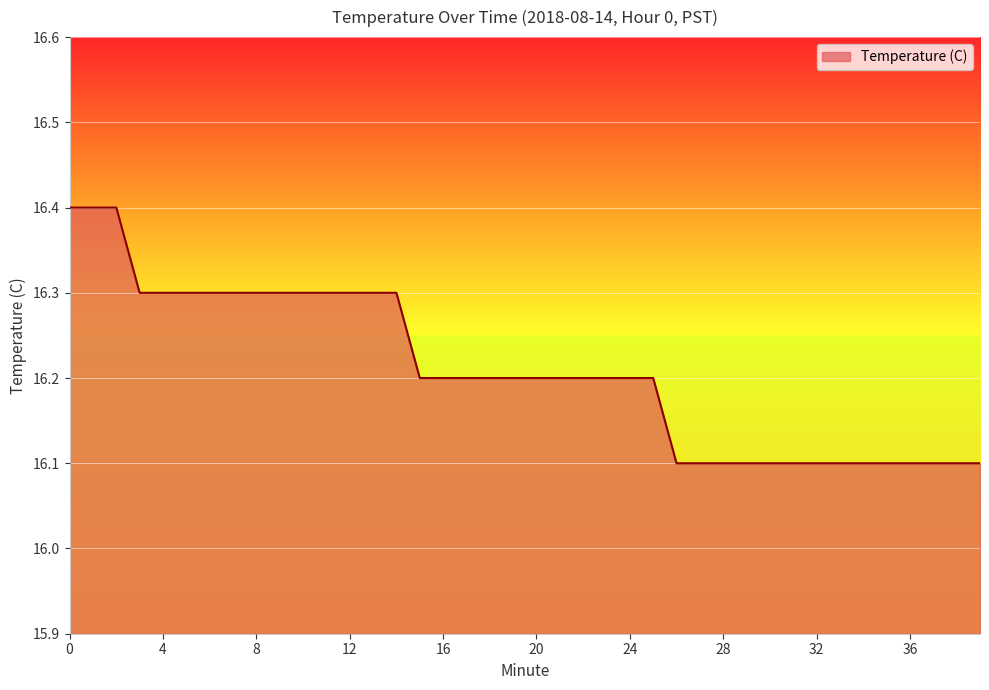

What is the maximum value shown in the chart?

16.4